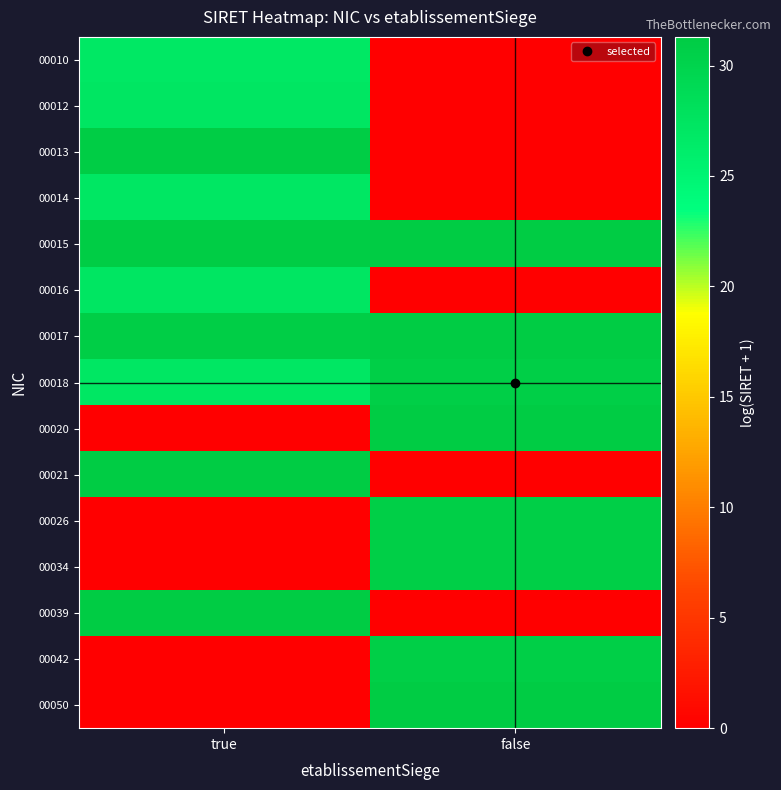

At which category is the sum across all series the highest?

true